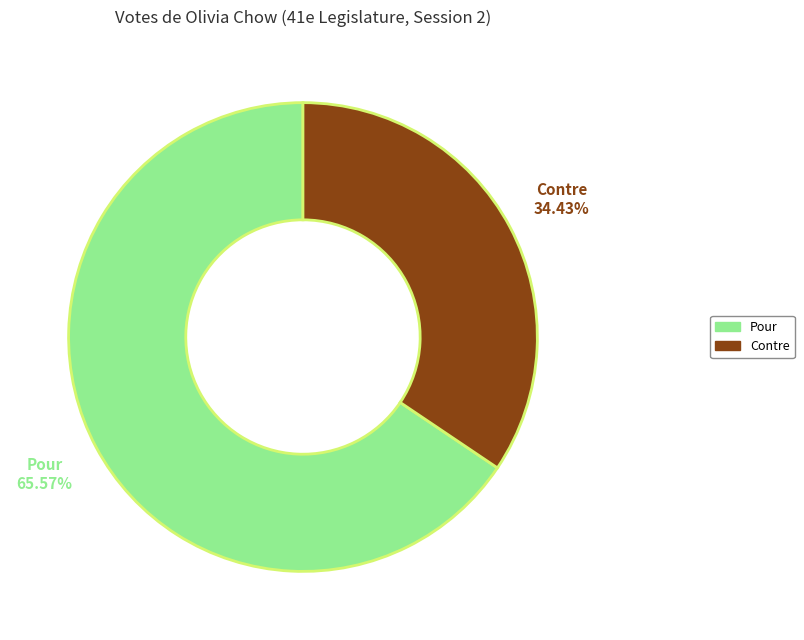

True or false: Contre accounts for 28% of the total.

False